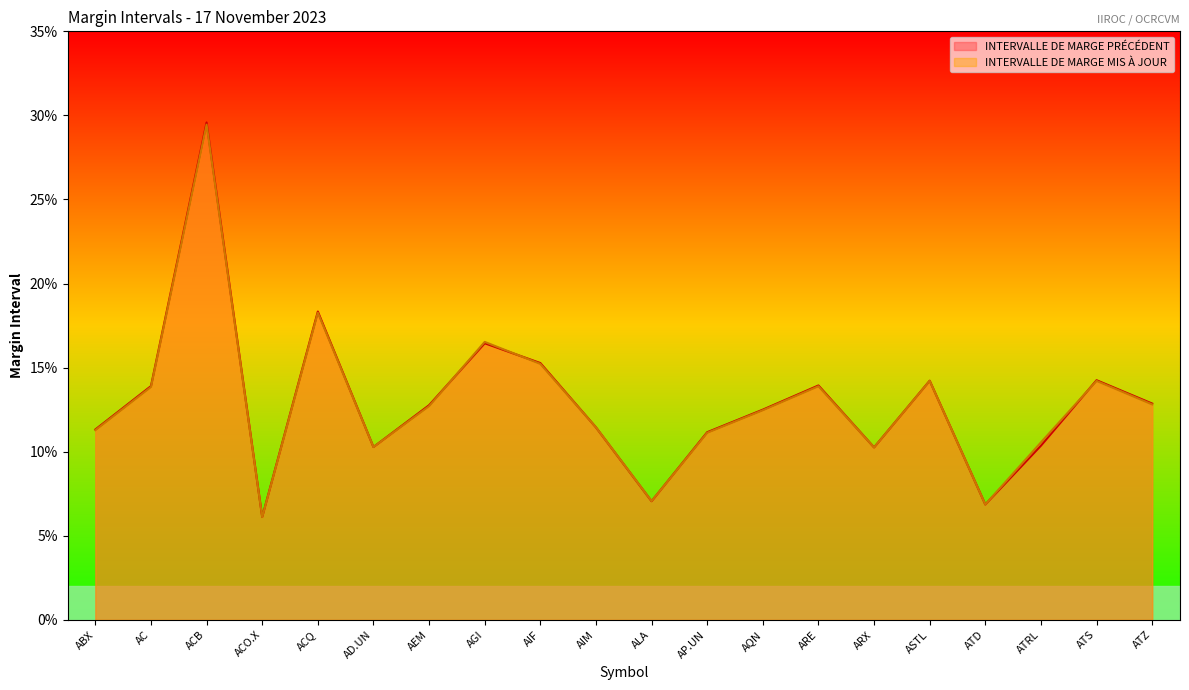

What position from the left is AGI?

8